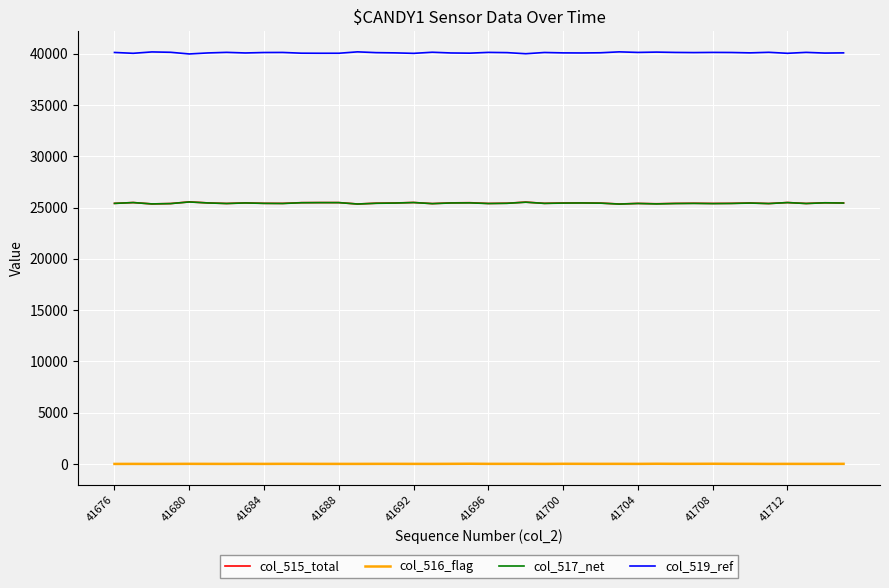

What is the maximum value shown in the chart?

40185